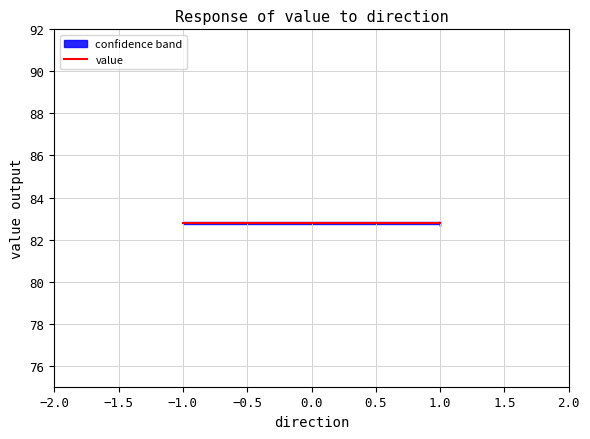

What is the average value of the value series?

82.8